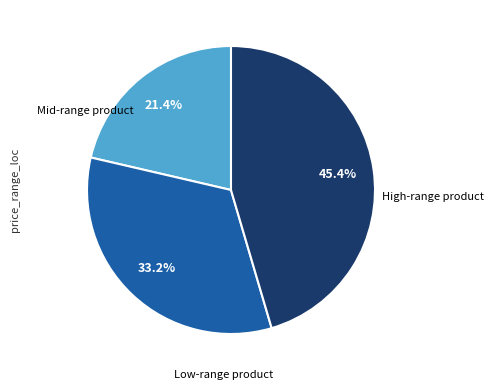

Does any single category account for the majority?

No